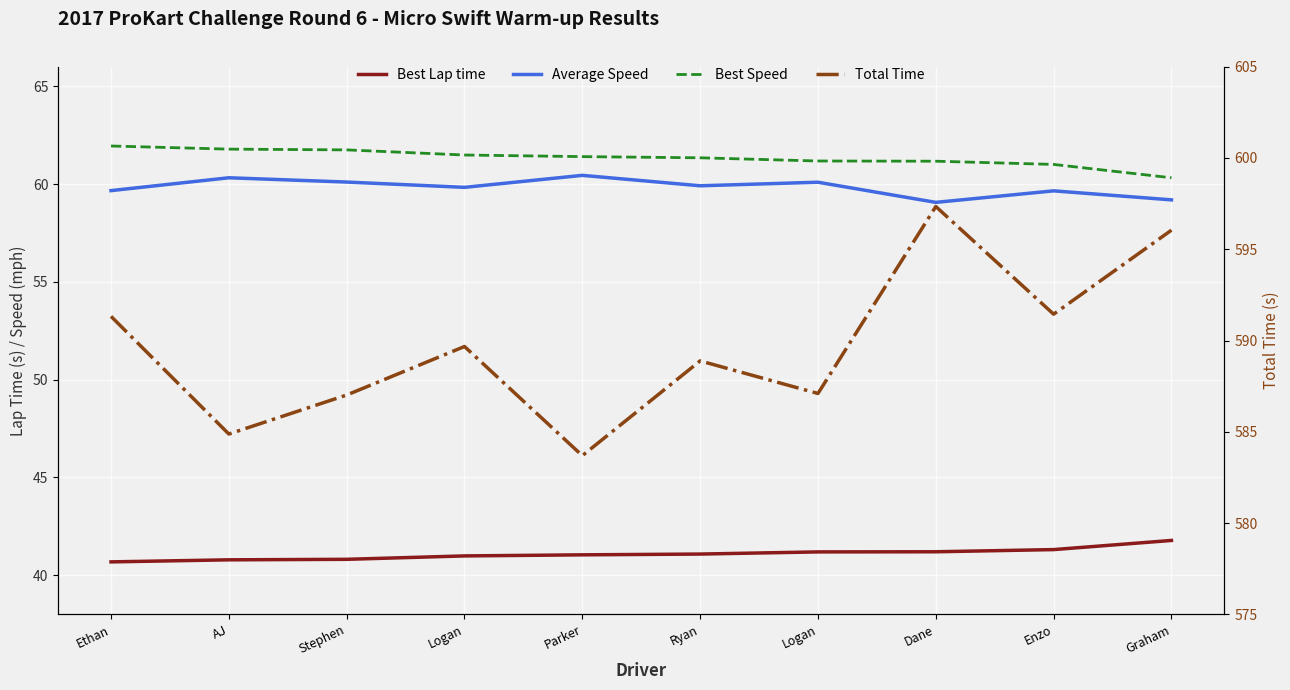

How many lines are shown in the chart?

4